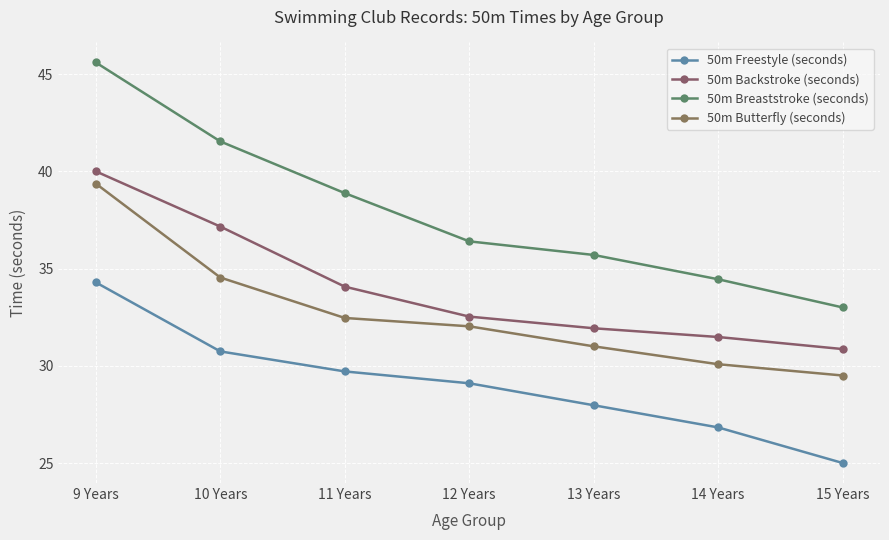

What is the highest value of the 50m Breaststroke (seconds) series?

45.6